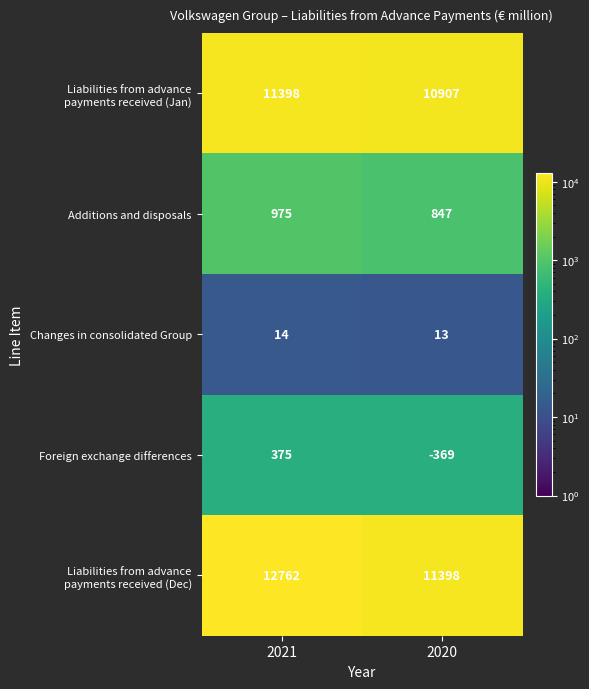

What is the total value across all series at 2020?

22796